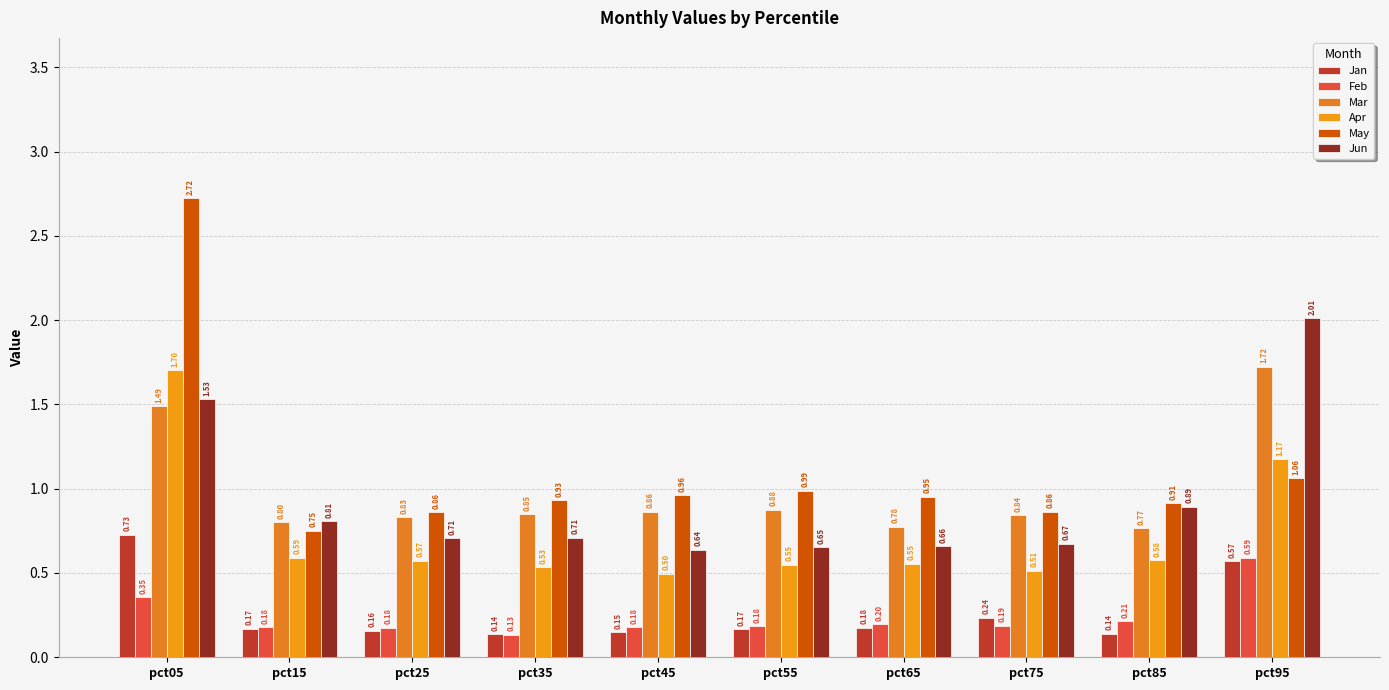

True or false: Apr has a value of 0.6 at pct15.

True